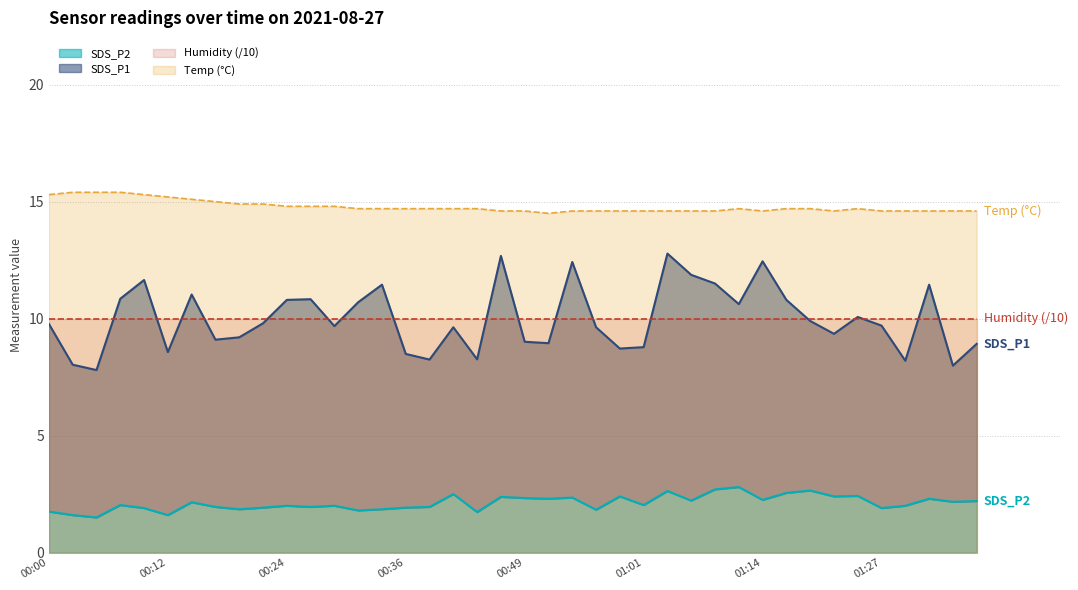

True or false: Temp and SDS_P2 cross at least once.

False